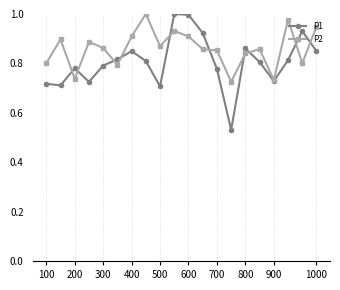

After their last crossing, which series has the higher values: P1 or P2?

P2